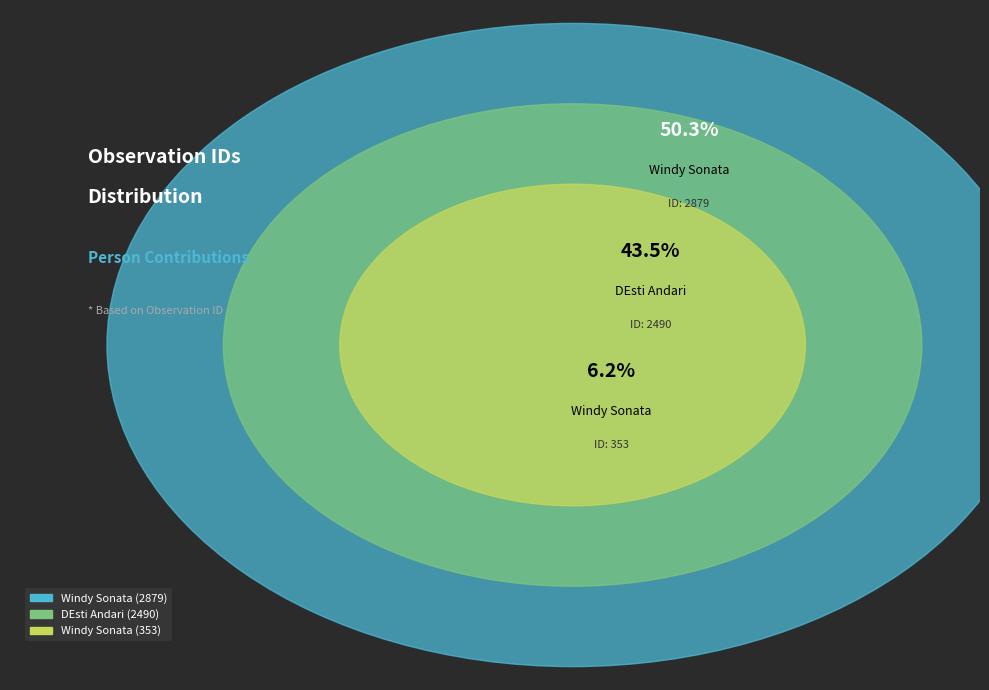

To the nearest percent, what is the difference between the largest and smallest slice percentages?

44%